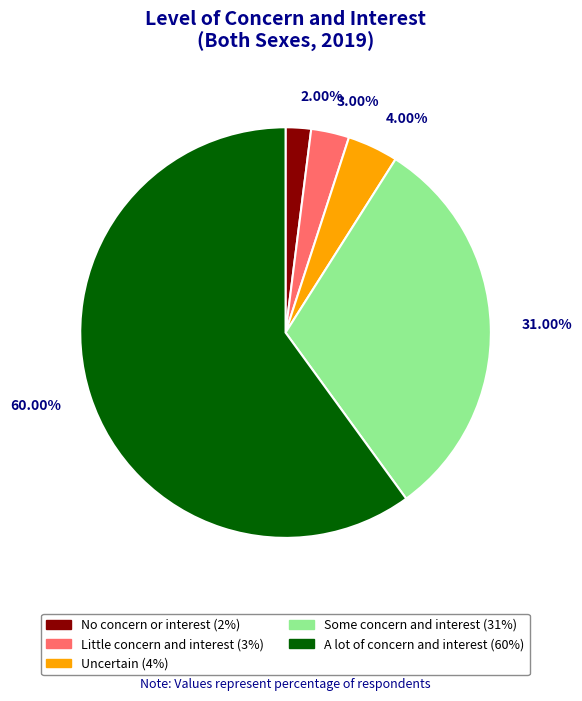

Count the number of slices in the pie.

5